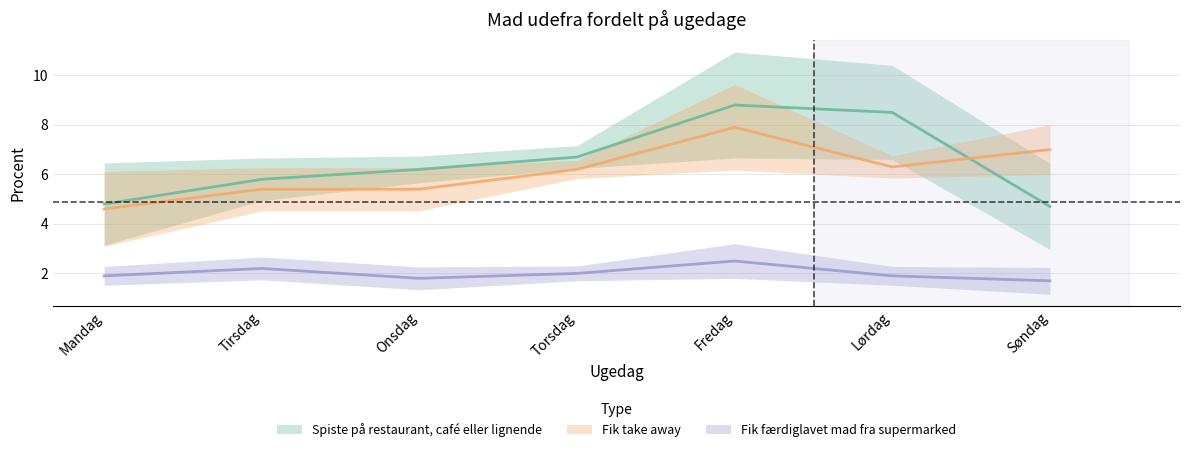

Is it true that Fik færdiglavet mad fra supermarked equals 1.7 at Søndag?

True